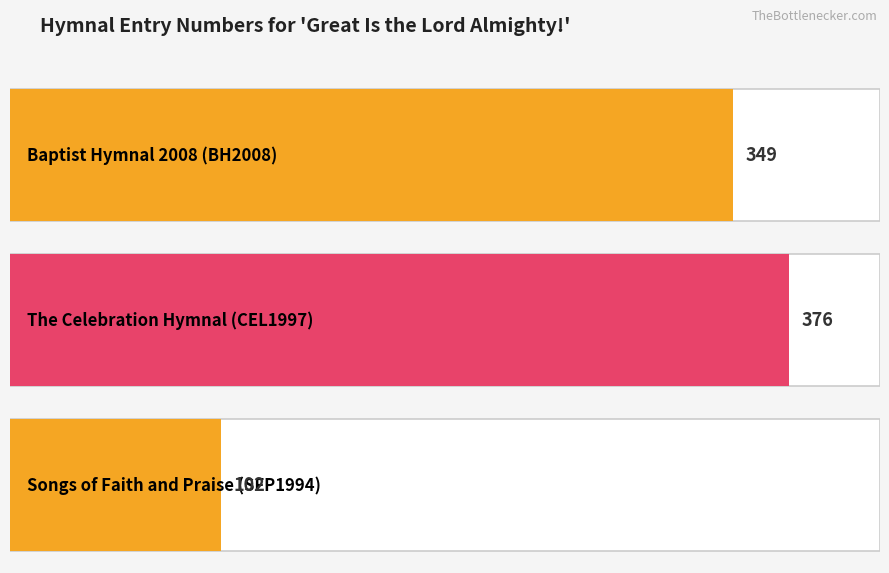

Reading right to left, extract all data points from this chart.

102	376	349